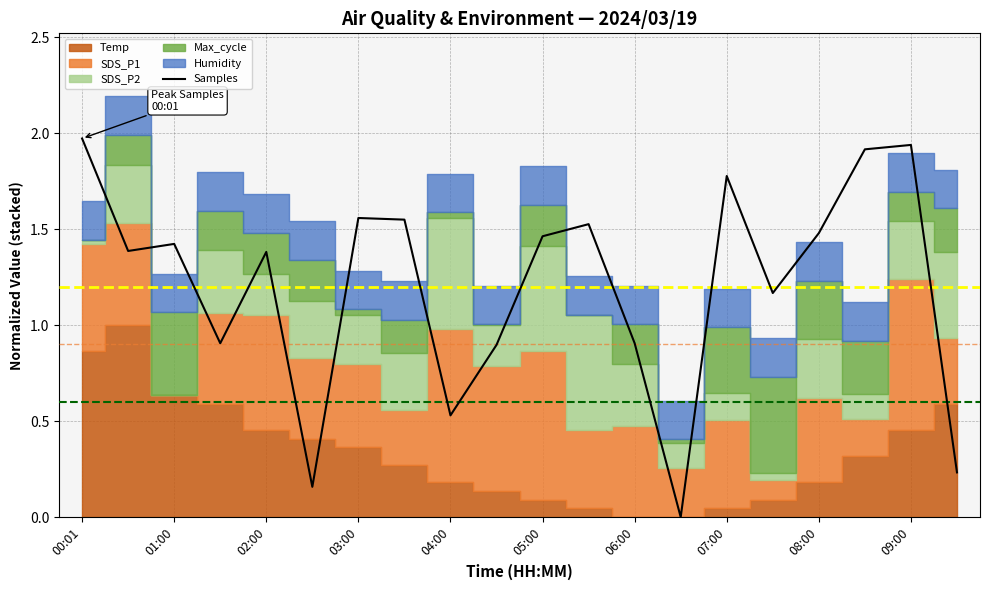

The value of Samples at 06:00 is 1.4. True or false?

False